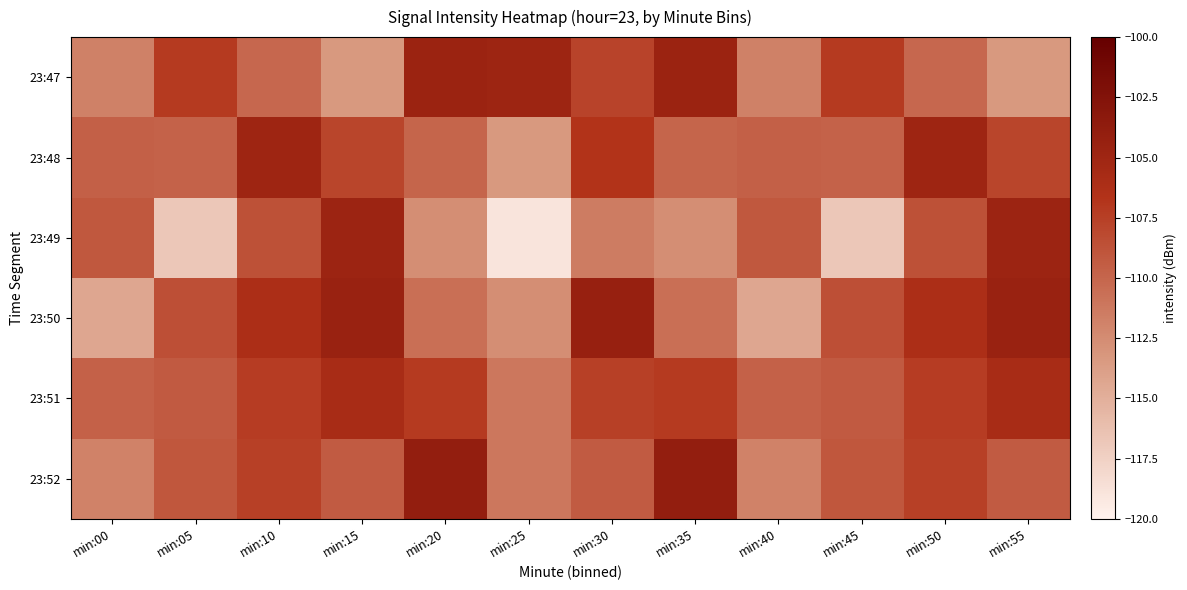

What is the smallest value displayed?

-119.0